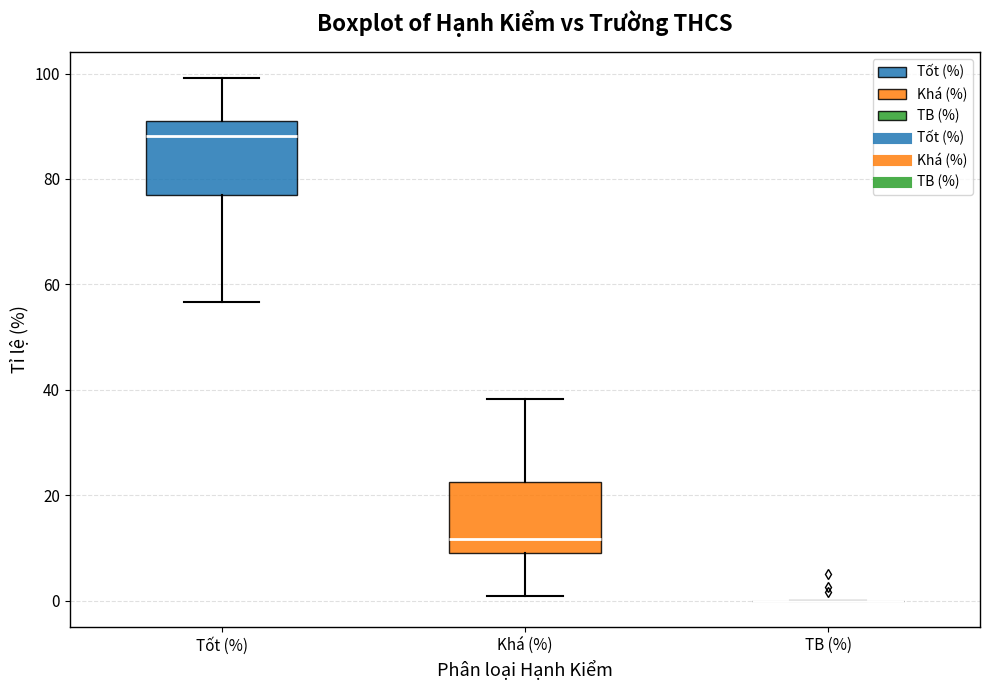

Reading left to right, read every box against the y-axis: the position of its median line, the range the box covers, and the ends of its whiskers. The values are not printed on the chart, so give them approximately, as read against the axis.

Tốt (%): median 88, box 78 to 92, whiskers 56 to 100
Khá (%): median 12, box 8 to 22, whiskers 0 to 38
TB (%): box collapsed to a line at 0, whiskers 0 to 0